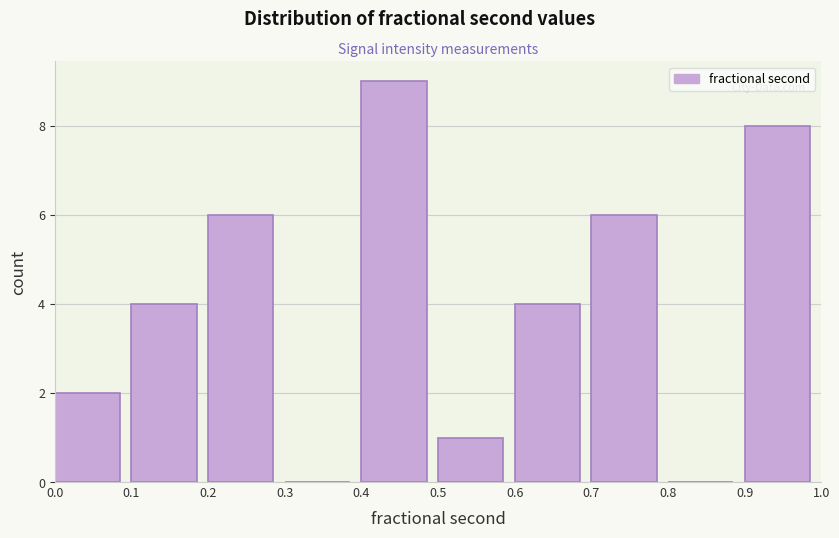

Which range on the x-axis has the tallest bar?

0.4 to 0.5